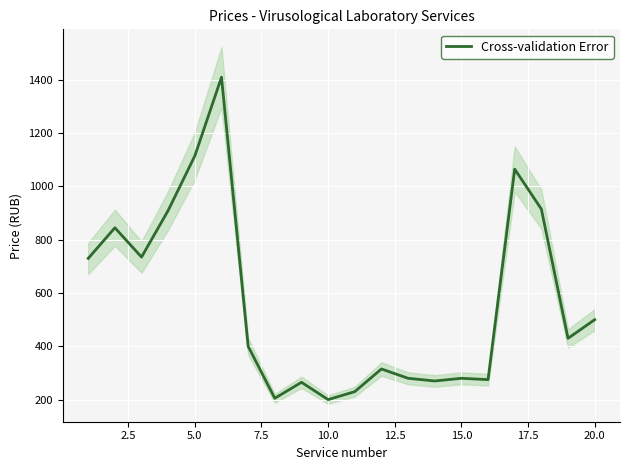

What is the lowest value of the Cross-validation Error series?

200.0